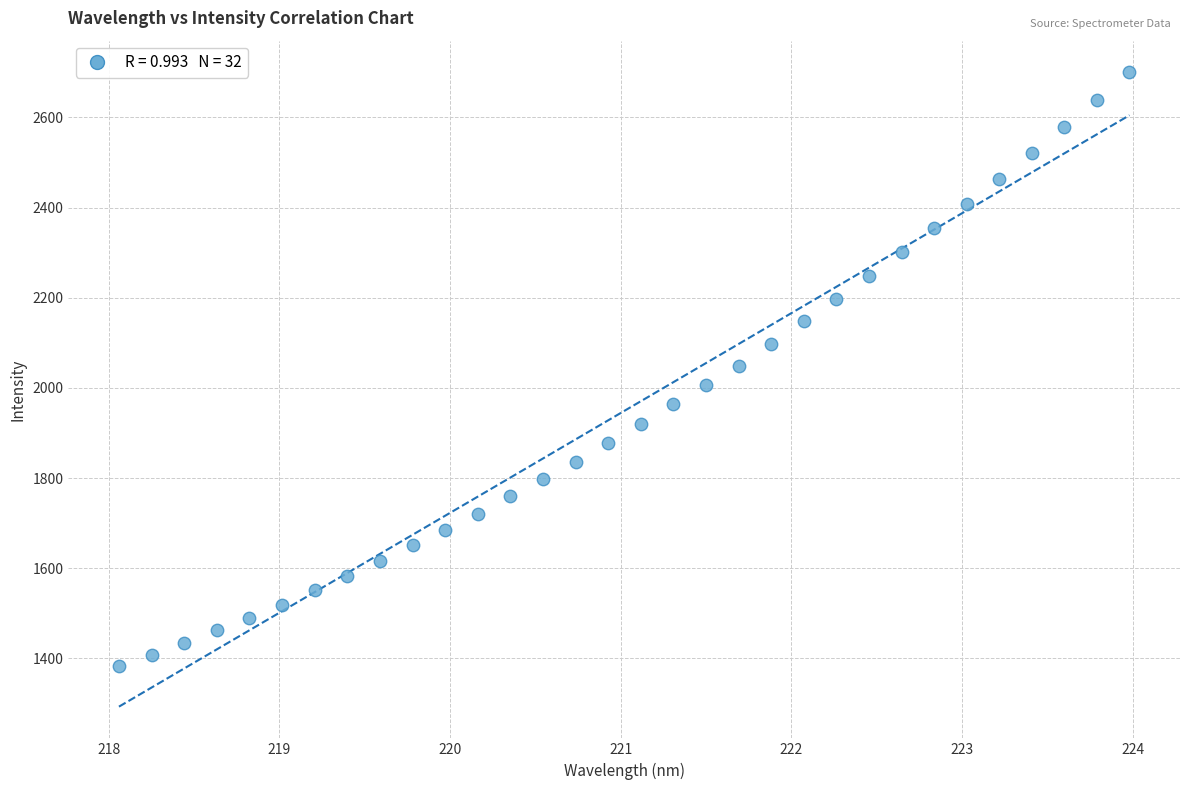

What is the range of Y values (max minus min)?

1316.8